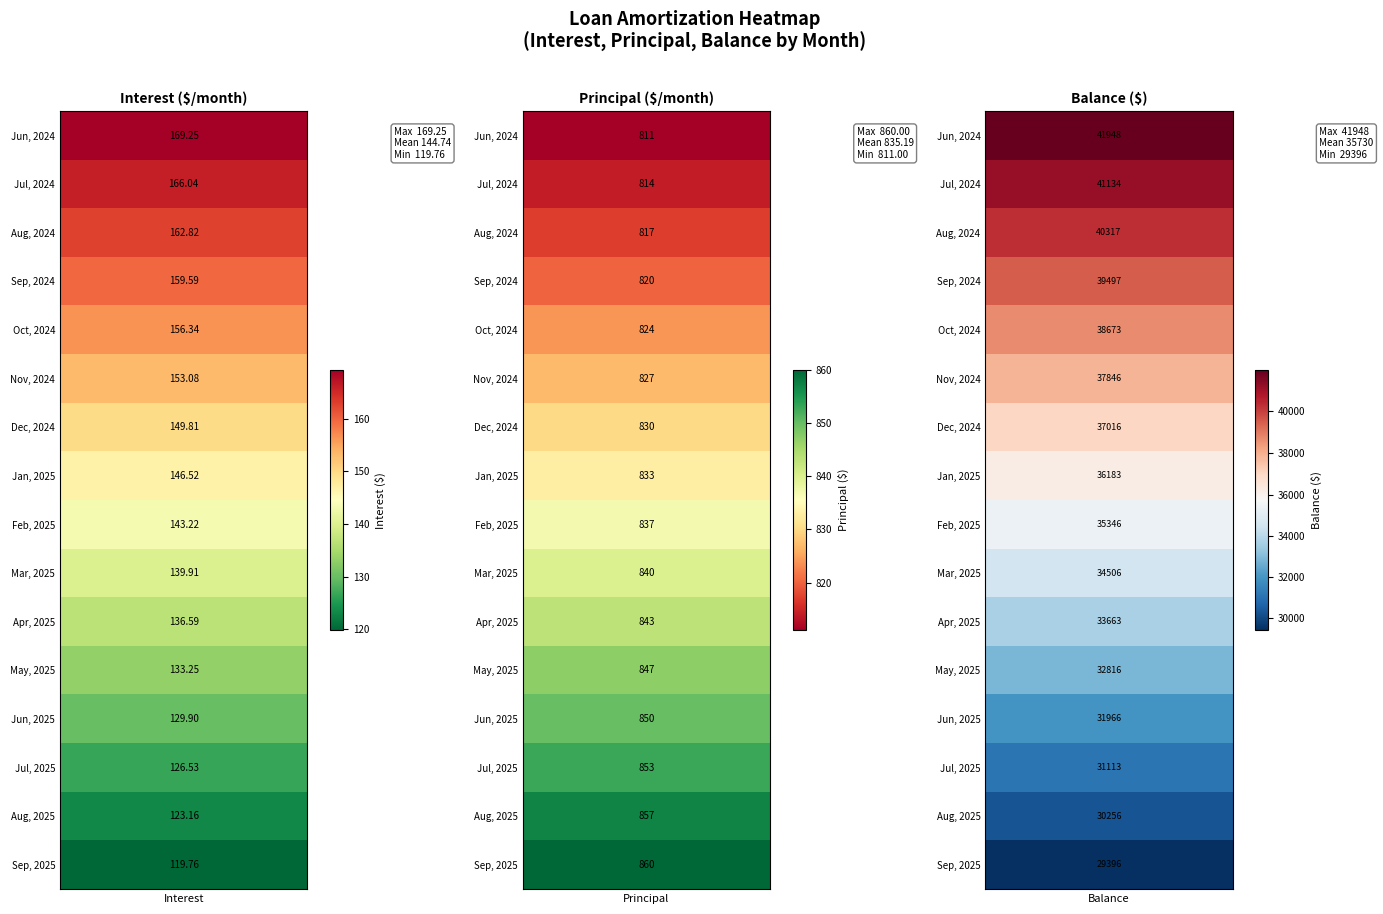

The Jan, 2025 series shows 36183.0 at 2. True or false?

True